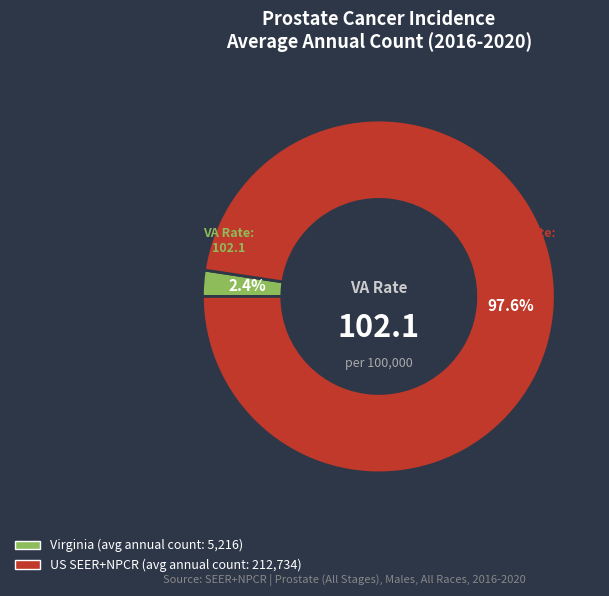

Does any single category account for the majority?

Yes